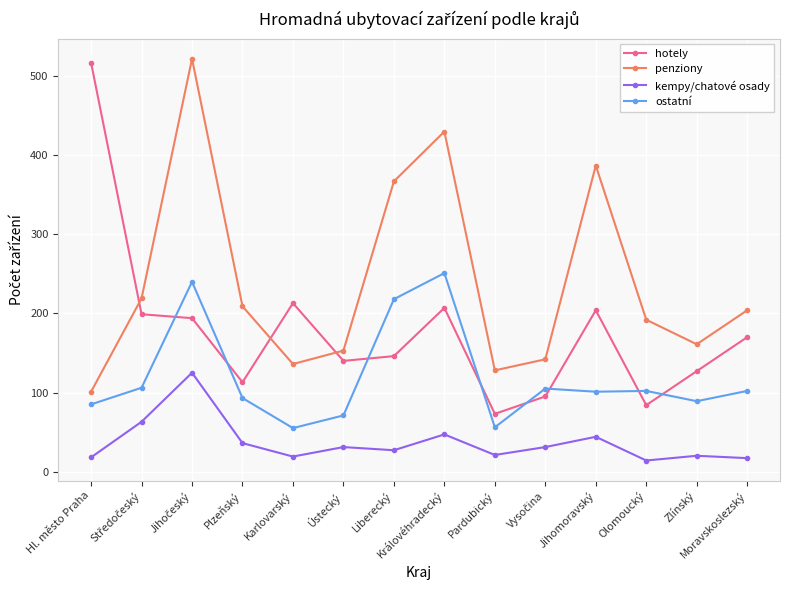

How many data points in kempy/chatové osady are less than 31?

7